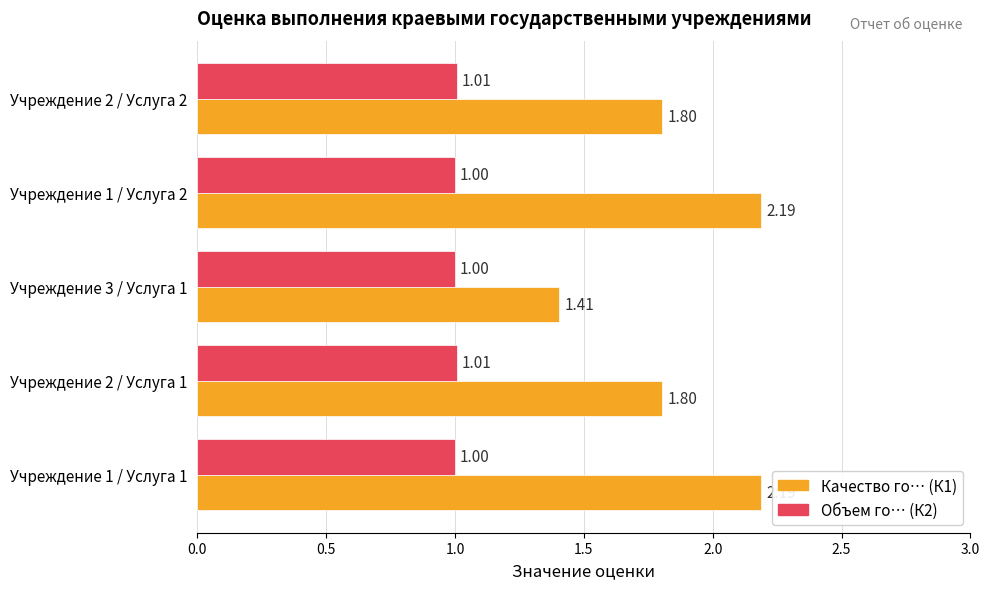

What is the difference between the highest and lowest values at Учреждение 1 / Услуга 1?

1.2